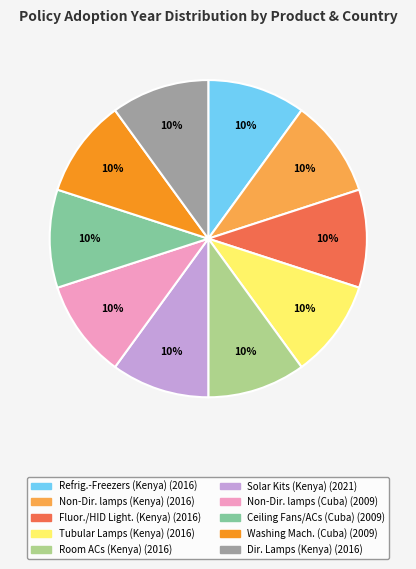

How many segments does this pie chart have?

10